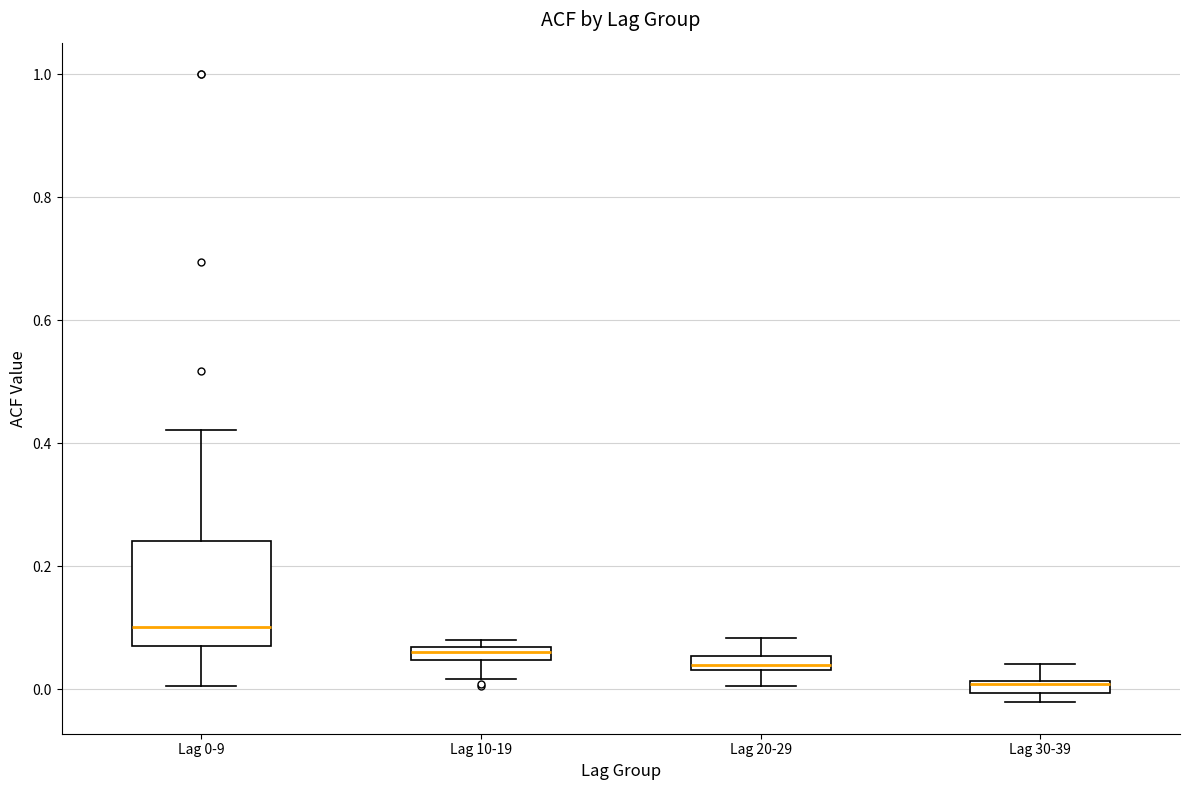

Which box is the tallest, from its lower edge to its upper edge?

Lag 0-9